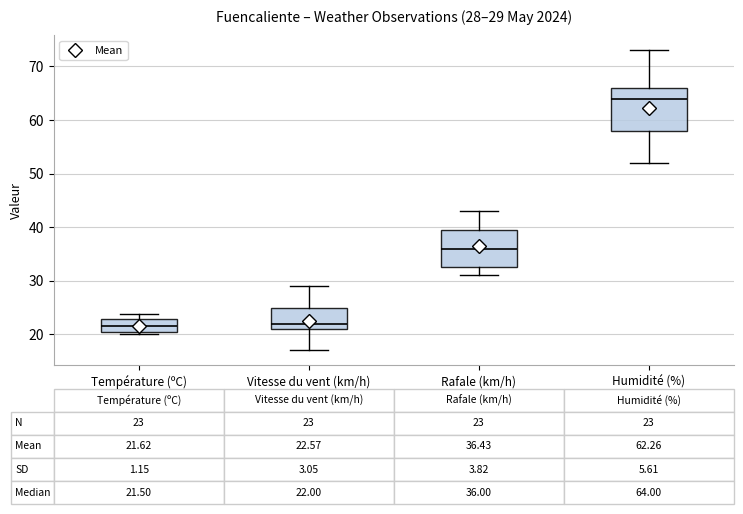

Which box is the tallest, from its lower edge to its upper edge?

Humidité (%)